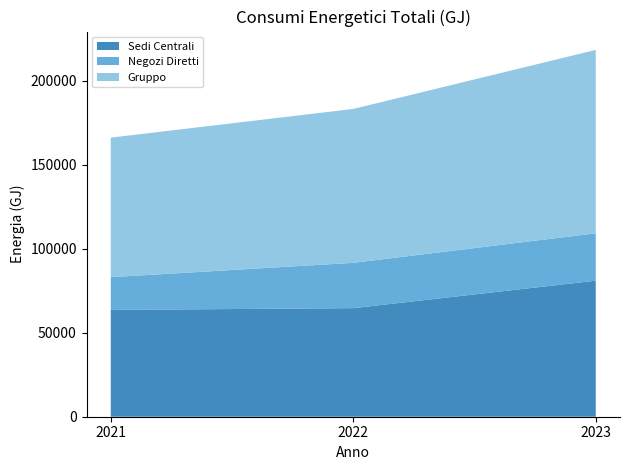

What is the total value across all series at 2023?

218310.0